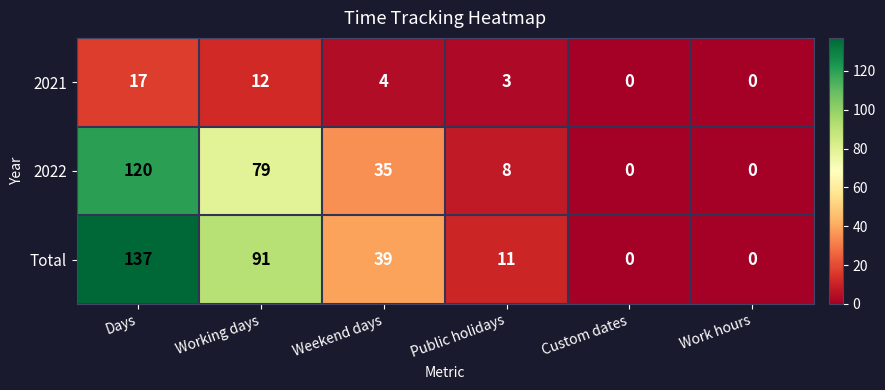

Reading left to right, extract all data points from this chart.

2021: 17	12	4	3	0	0
2022: 120	79	35	8	0	0
Total: 137	91	39	11	0	0